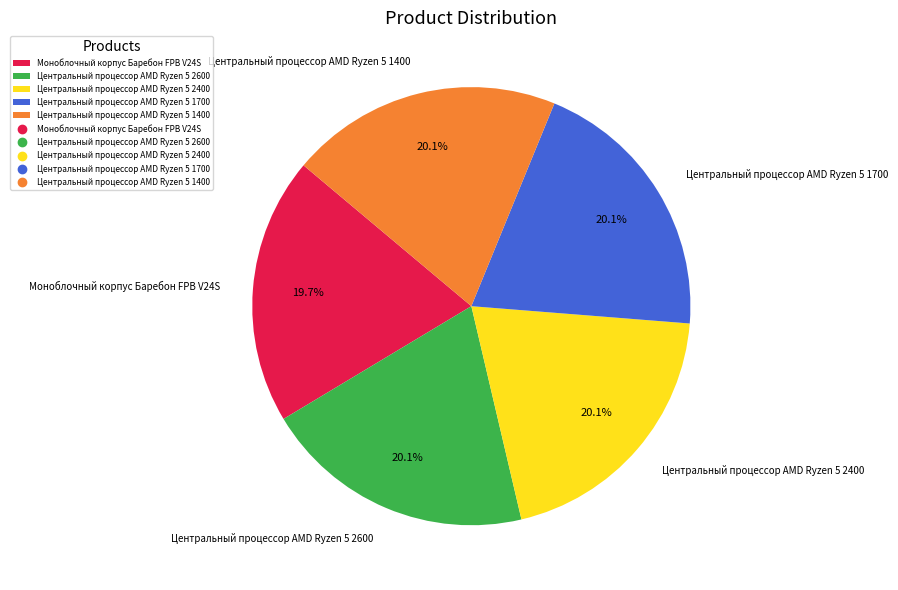

Is the sum of Центральный процессор AMD Ryzen 5 2400 and Центральный процессор AMD Ryzen 5 1400 greater than half?

No